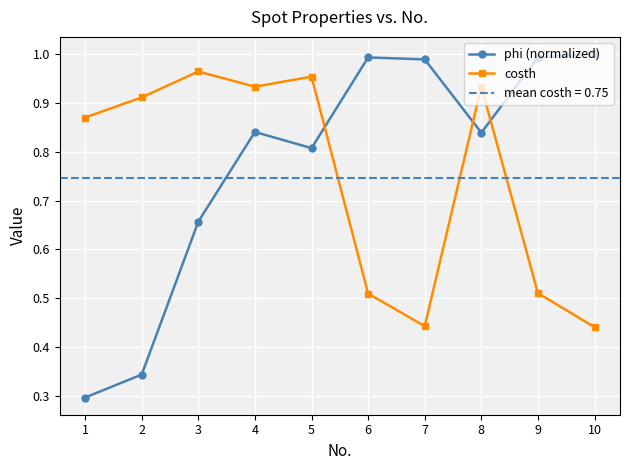

Which series has the largest total across all categories?

phi (normalized)